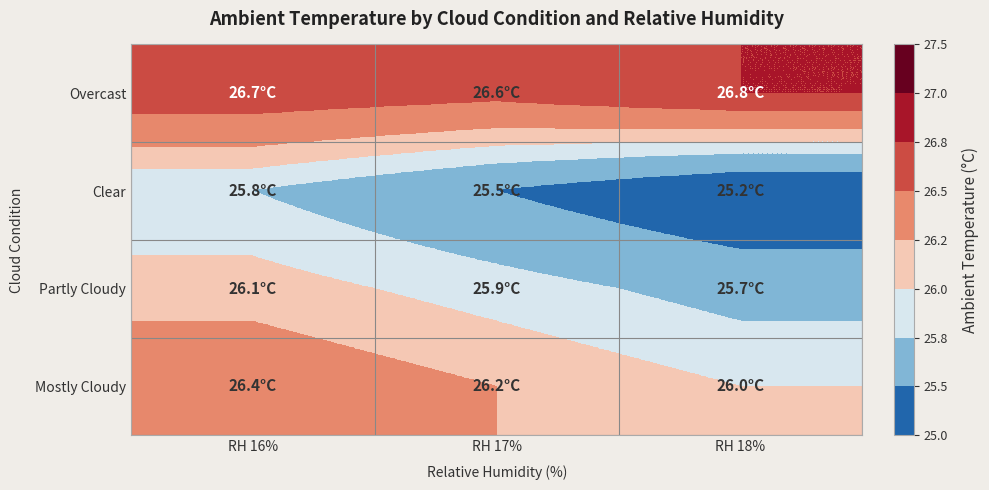

Rank the series by their average value, from lowest to highest.

Clear, Partly Cloudy, Mostly Cloudy, Overcast